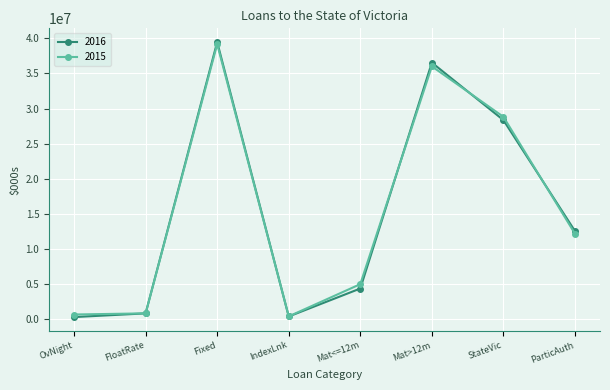

At which label does 2016 reach its peak?

Fixed